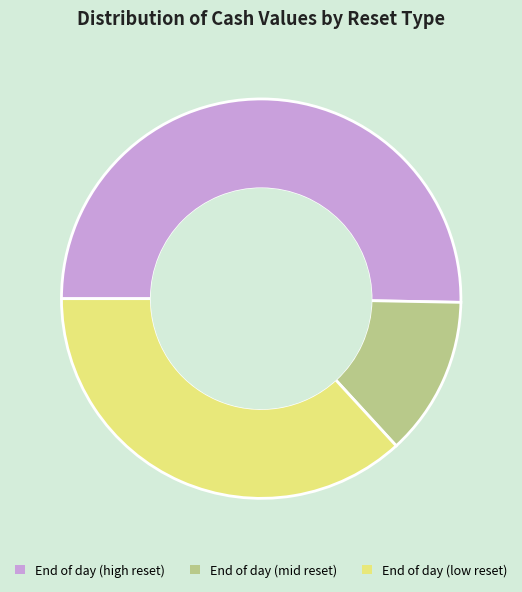

The End of day (low reset) slice represents 46% of the pie. True or false?

False